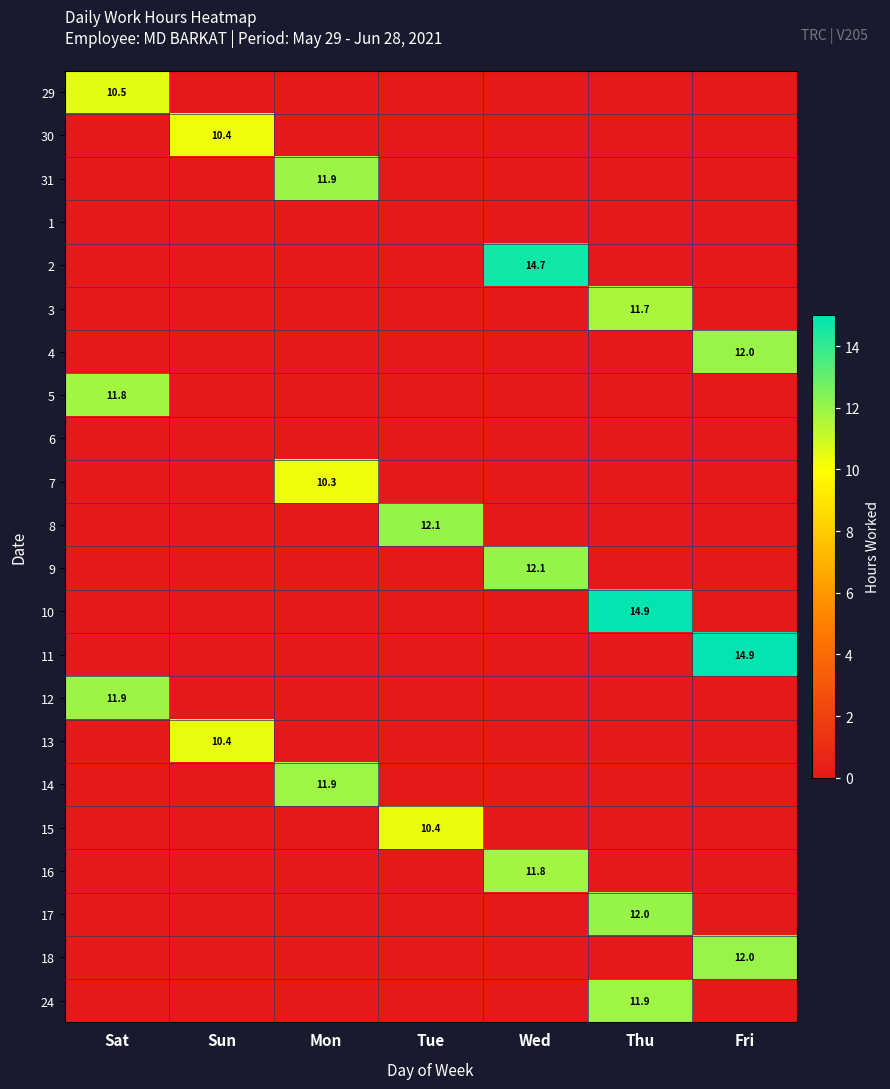

What is the difference between the highest and lowest values at Sun?

10.4